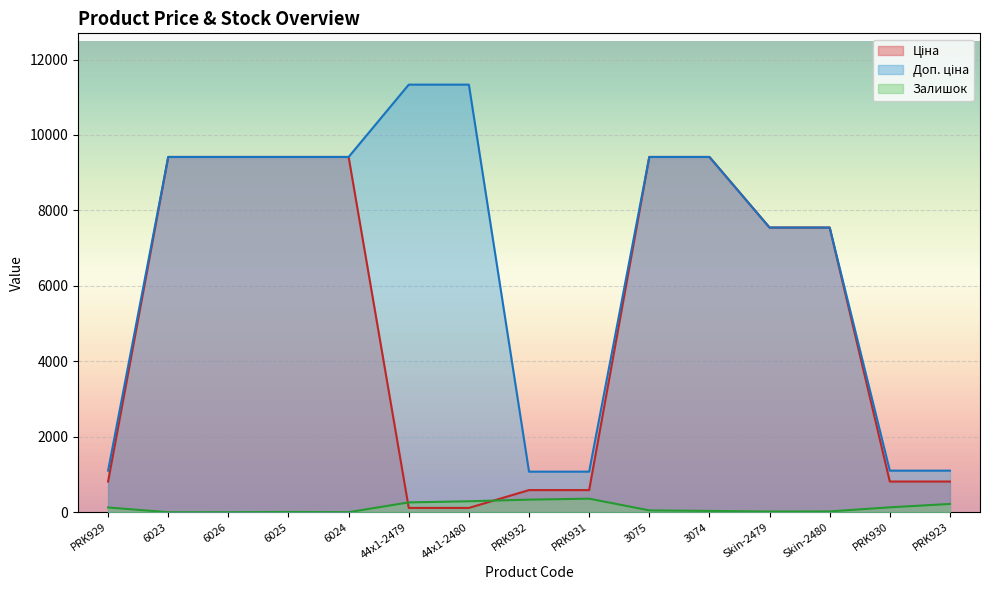

How many lines are shown in the chart?

3